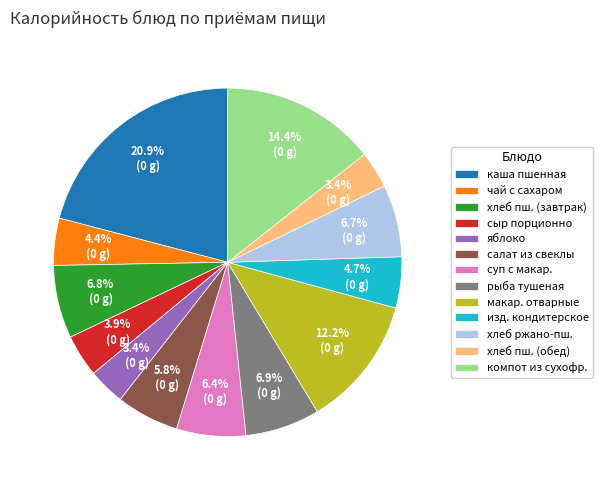

To the nearest percent, what is the average slice percentage?

8%